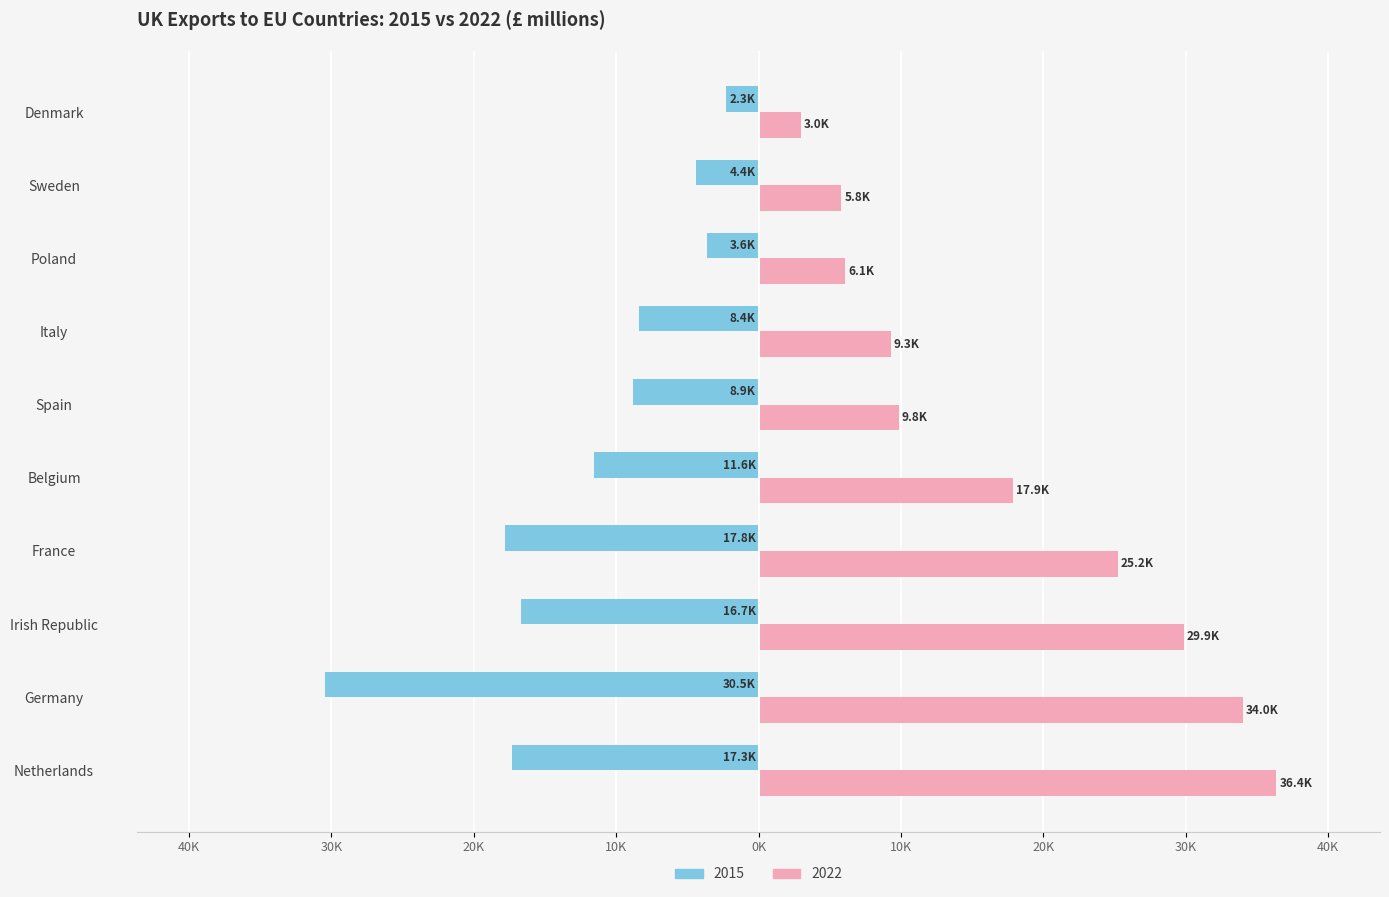

What are all the series names shown in the legend?

2015, 2022